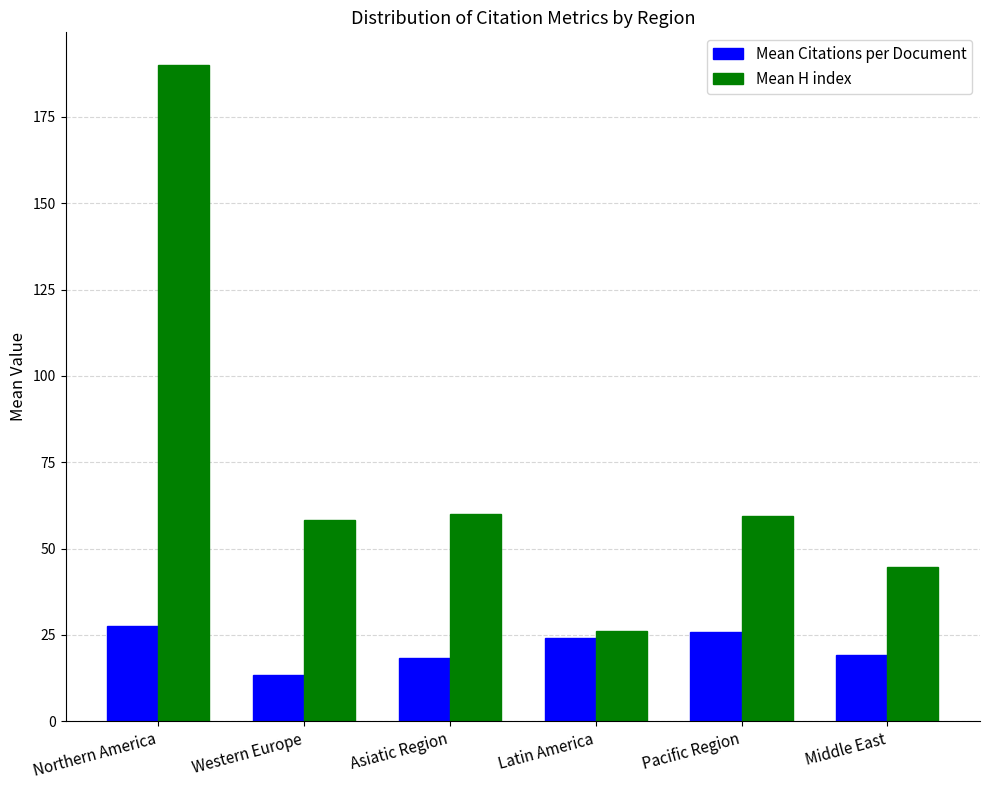

What is the lowest value of the Mean Citations per Document series?

13.4